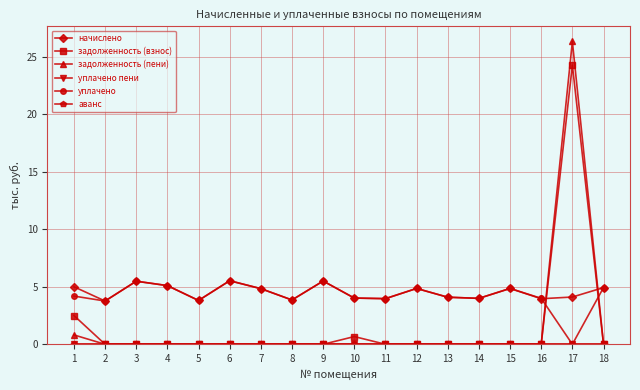

How many interior local peaks does the уплачено series have?

5